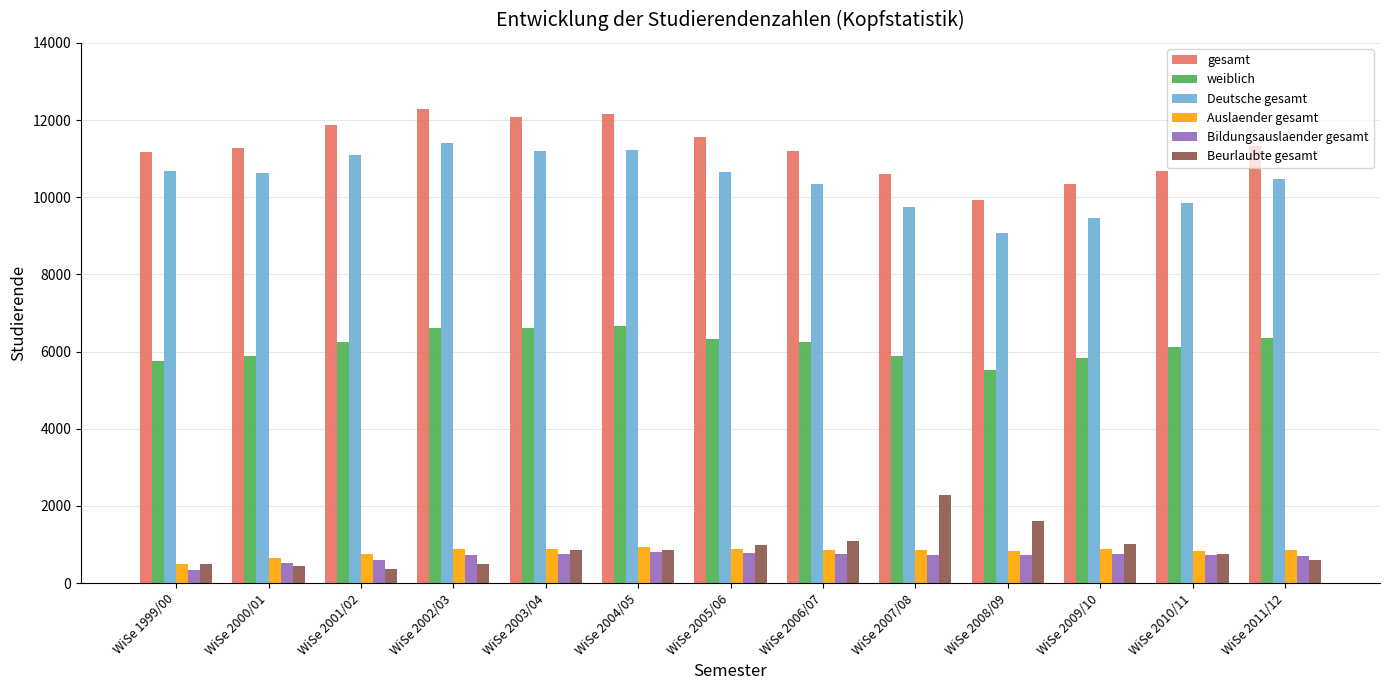

What is the average value of the Beurlaubte gesamt series?

911